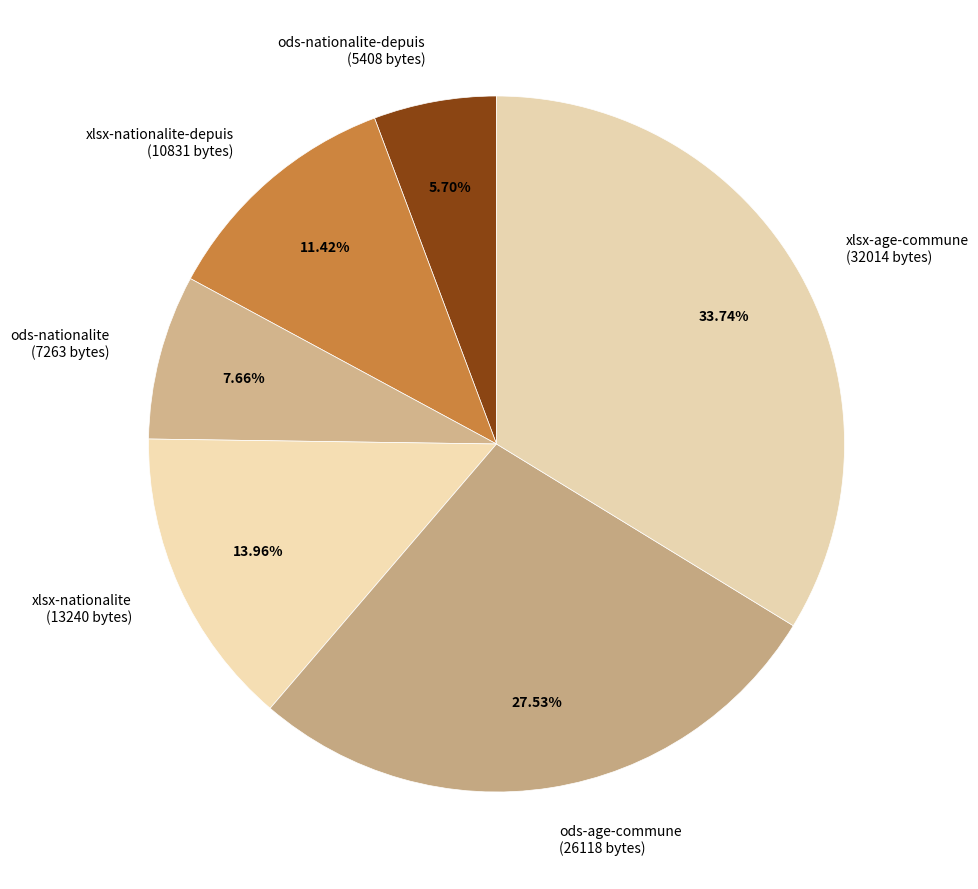

Between xlsx-nationalite-depuis (10831 bytes) and xlsx-nationalite (13240 bytes), which is larger?

xlsx-nationalite (13240 bytes)